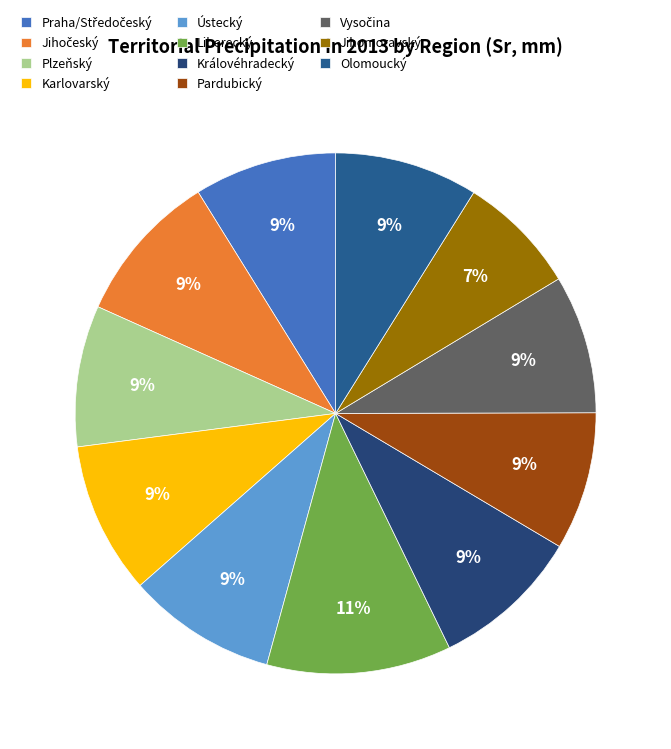

What is the change in value from Pardubický to Vysočina?

+2